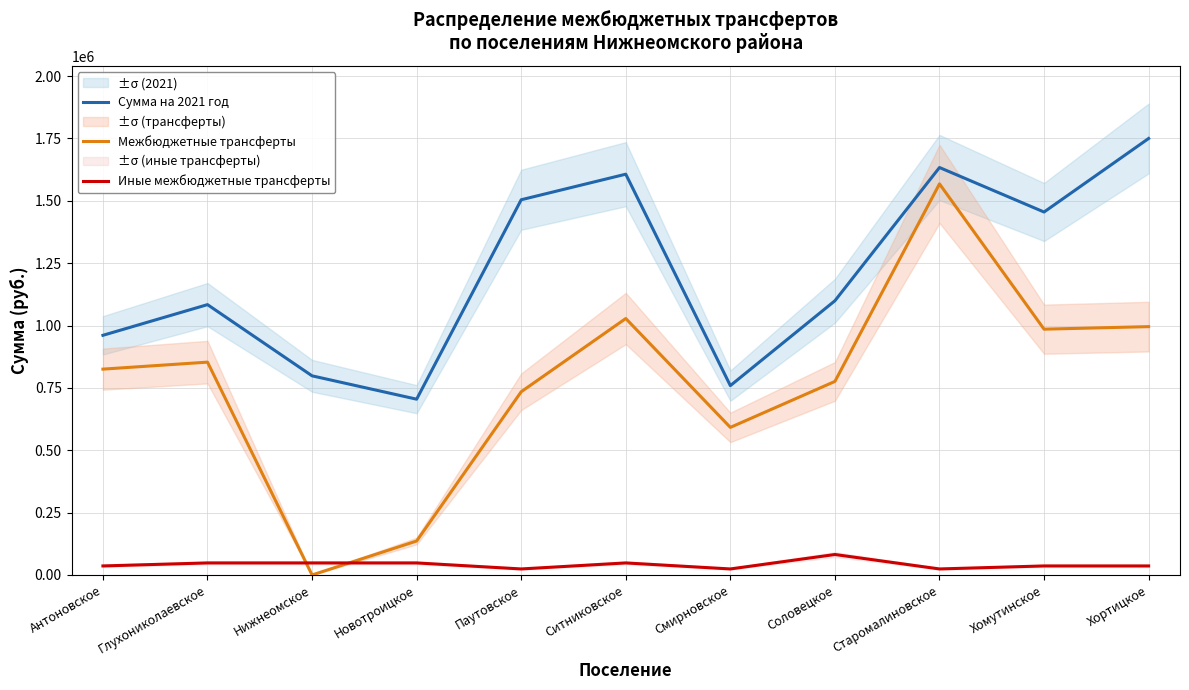

What is the minimum value for Сумма на 2021 год?

704651.7